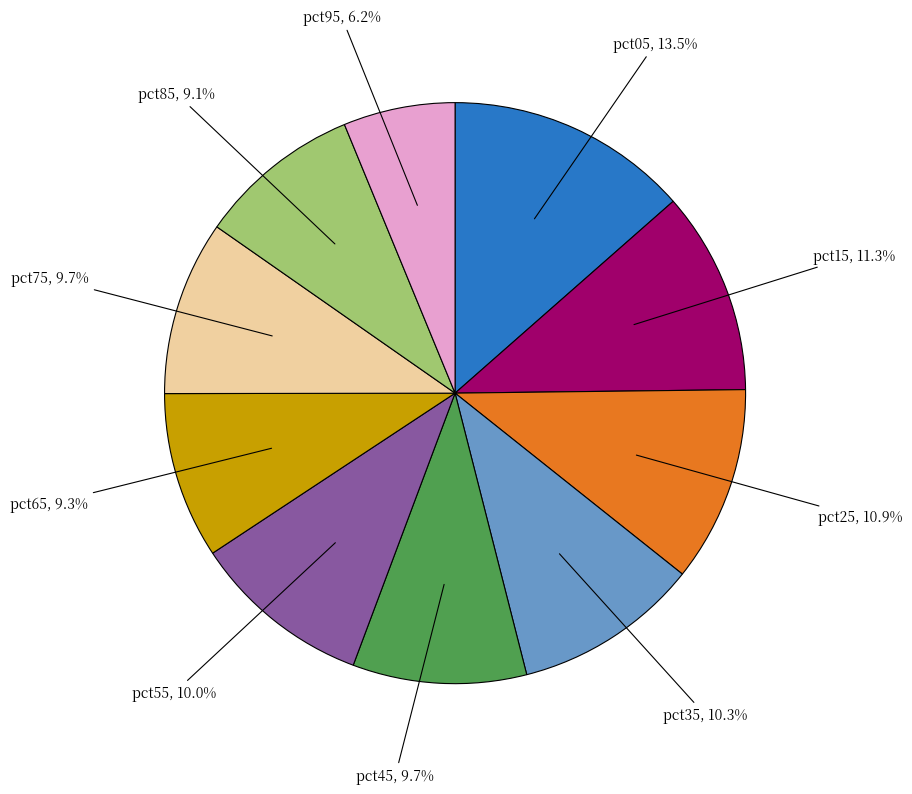

Does any single category account for the majority?

No